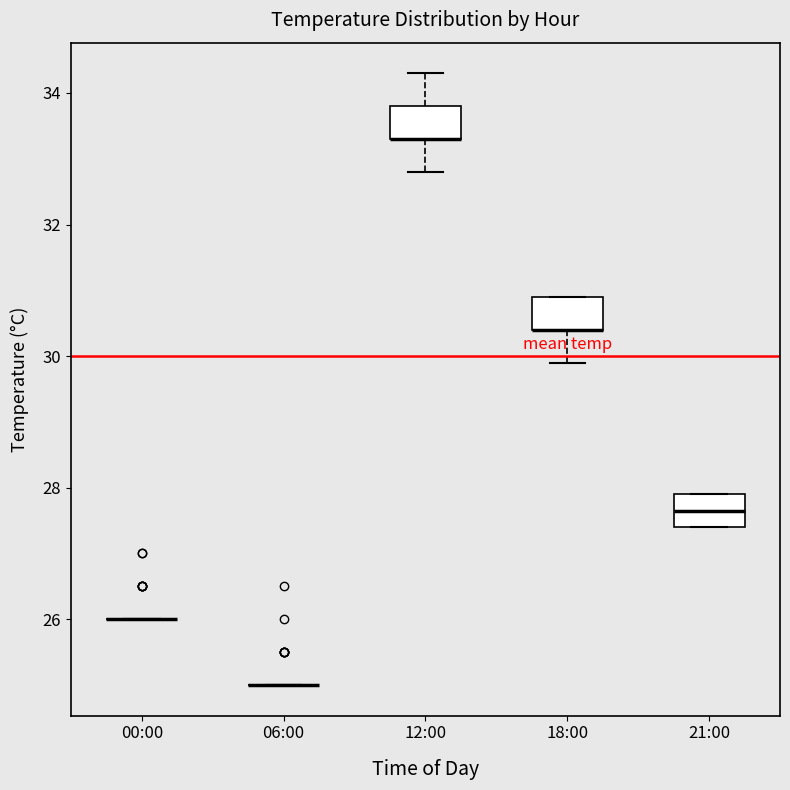

Reading left to right, transcribe this box plot: for each box, give where its median line is, the range the box spans, and where its two whiskers end, as read against the y-axis. The values are not printed on the chart, so give them approximately, as read against the axis.

00:00: box collapsed to a line at 26.0, whiskers 26.0 to 26.0
06:00: box collapsed to a line at 25.0, whiskers 25.0 to 25.0
12:00: median 33.4 (drawn on the box's lower edge), box 33.4 to 33.8, whiskers 32.8 to 34.4
18:00: median 30.4 (drawn on the box's lower edge), box 30.4 to 31.0, whiskers 30.0 to 31.0
21:00: median 27.6, box 27.4 to 28.0, whiskers 27.4 to 28.0